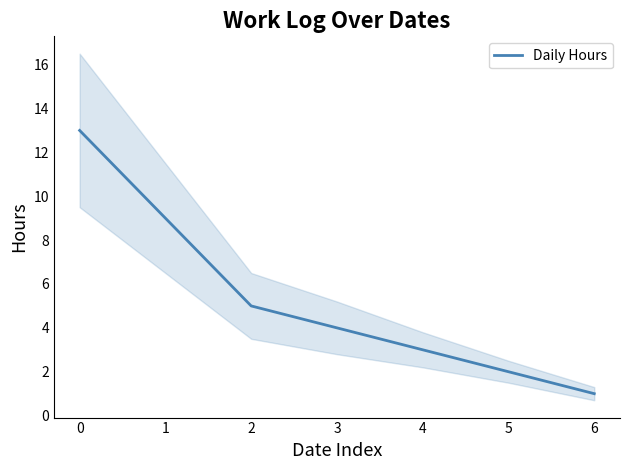

True or false: there are more than 2 points higher than both neighbors.

False